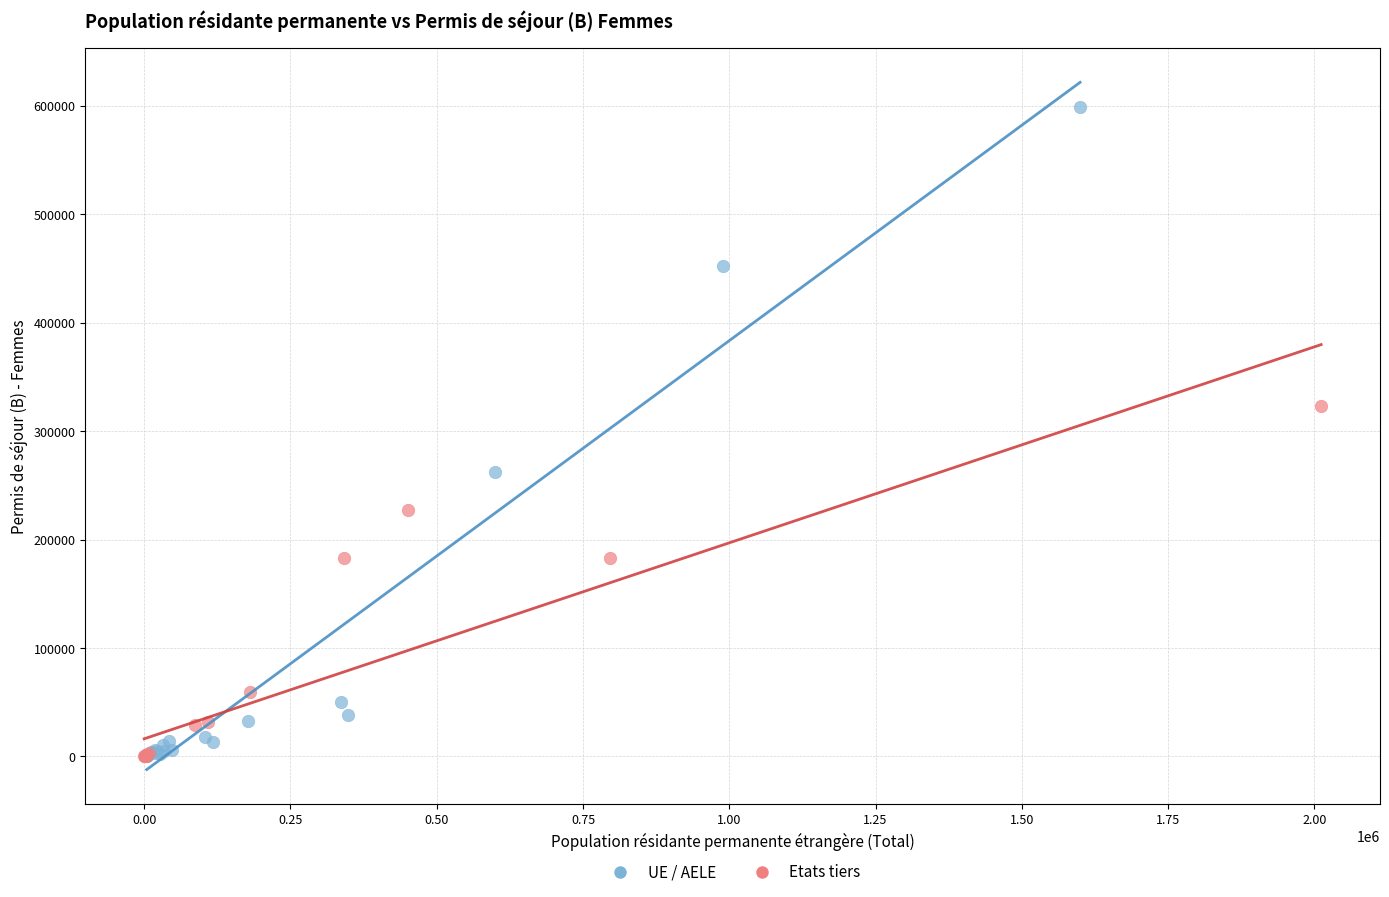

What are all the series names shown in the legend?

UE / AELE, Etats tiers